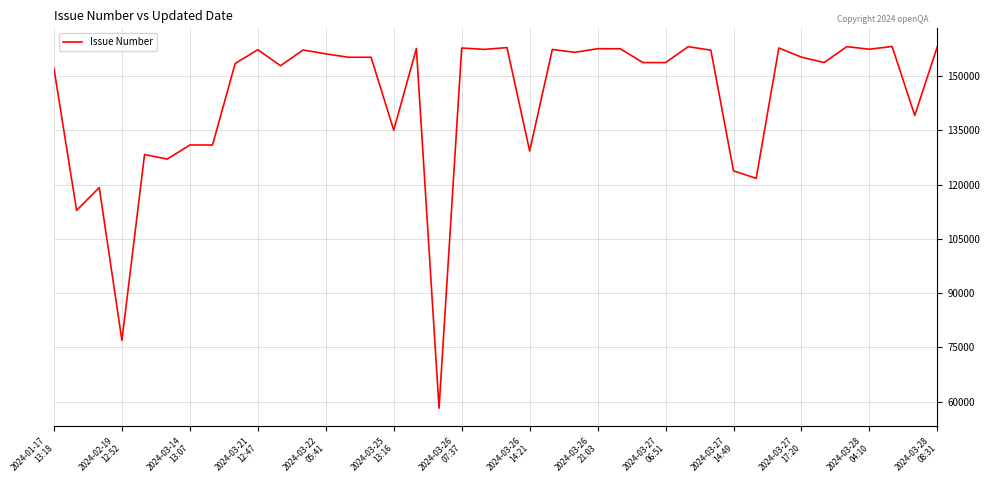

What is the greatest value displayed?

158185